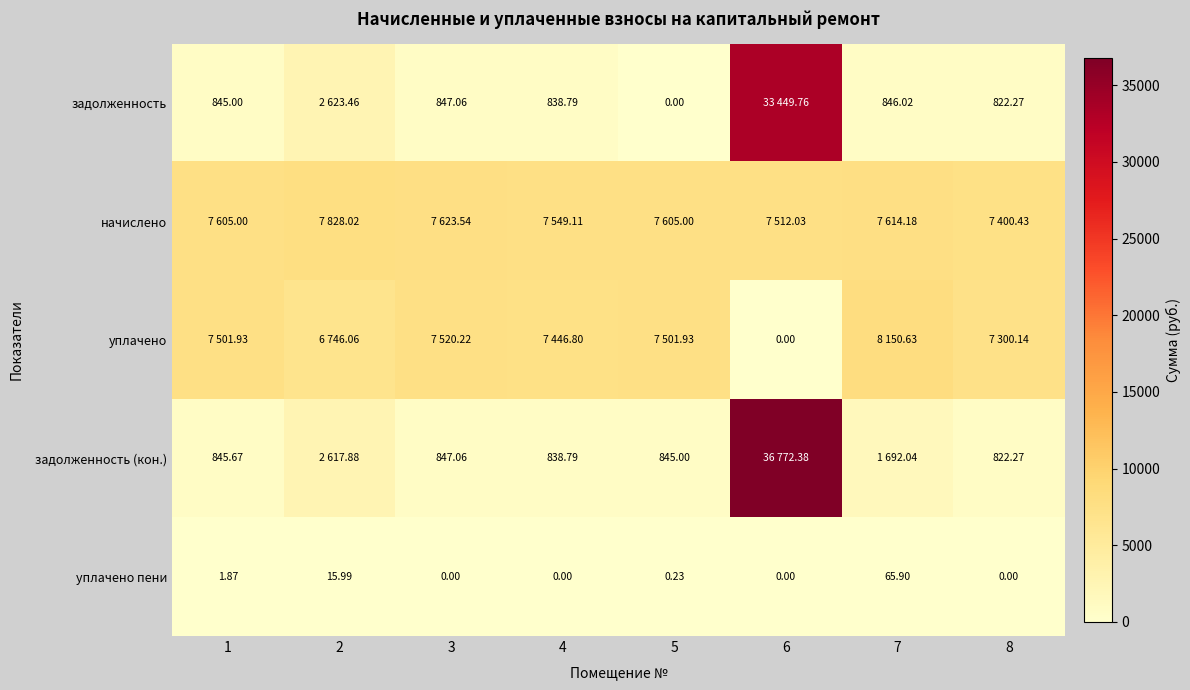

Which has a higher value, 8 or 5?

8